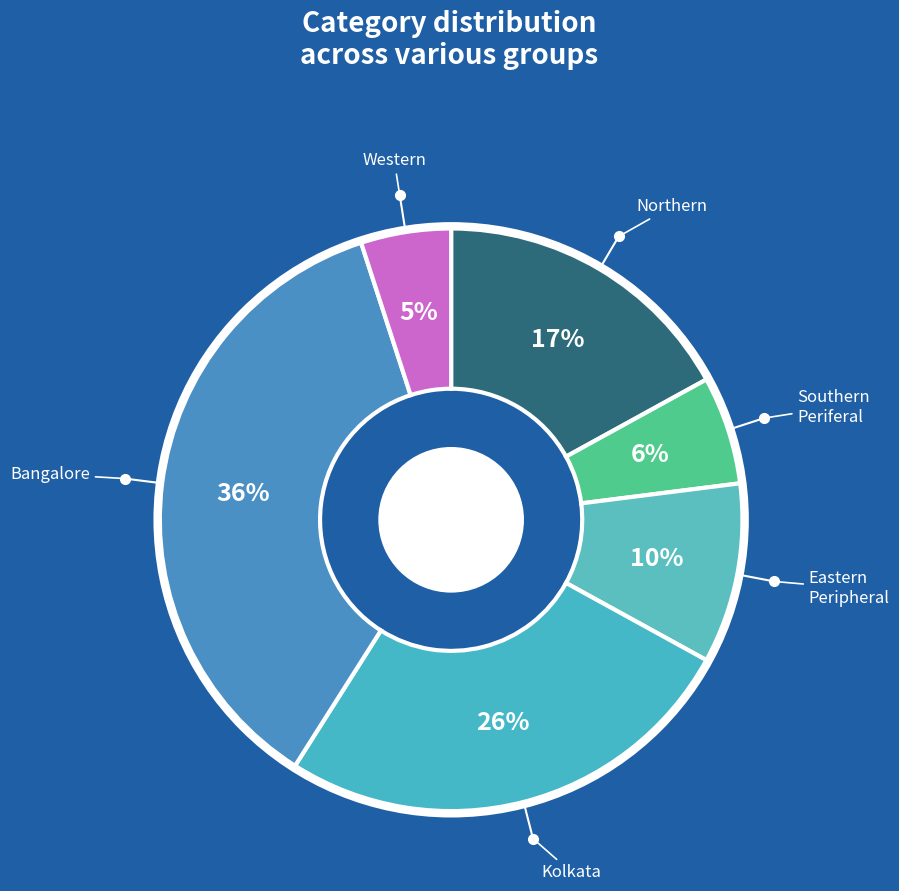

Is there a majority slice in this chart?

No